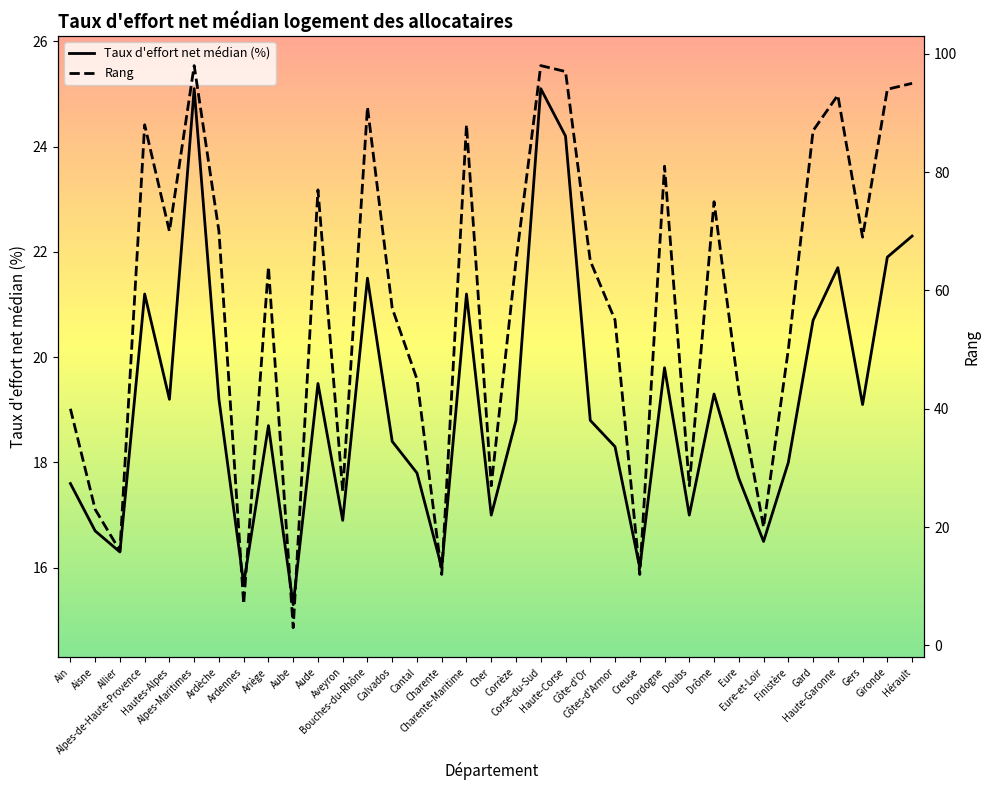

Reading right to left, list all the values displayed in this chart.

Taux d'effort net médian (%): 22.3	21.9	19.1	21.7	20.7	18.0	16.5	17.7	19.3	17.0	19.8	16.0	18.3	18.8	24.2	25.1	18.8	17.0	21.2	16.0	17.8	18.4	21.5	16.9	19.5	15.3	18.7	15.7	19.2	25.1	19.2	21.2	16.3	16.7	17.6
Rang: 95.0	94.0	69.0	93.0	87.0	50.0	20.0	43.0	75.0	27.0	81.0	12.0	55.0	65.0	97.0	98.0	65.0	27.0	88.0	12.0	45.0	57.0	91.0	26.0	77.0	3.0	64.0	7.0	70.0	98.0	70.0	88.0	16.0	23.0	40.0